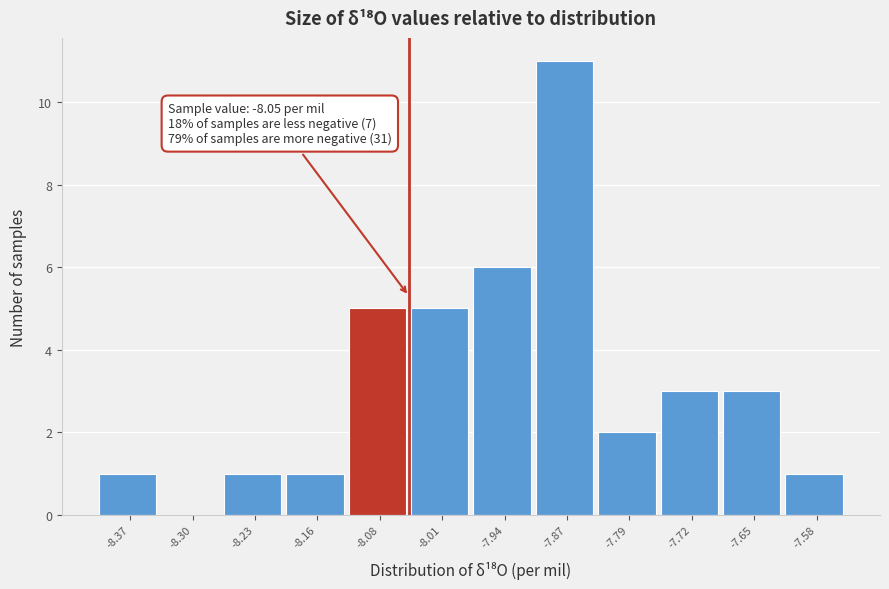

Over which range of the x-axis is the bar tallest?

-7.90 to -7.83